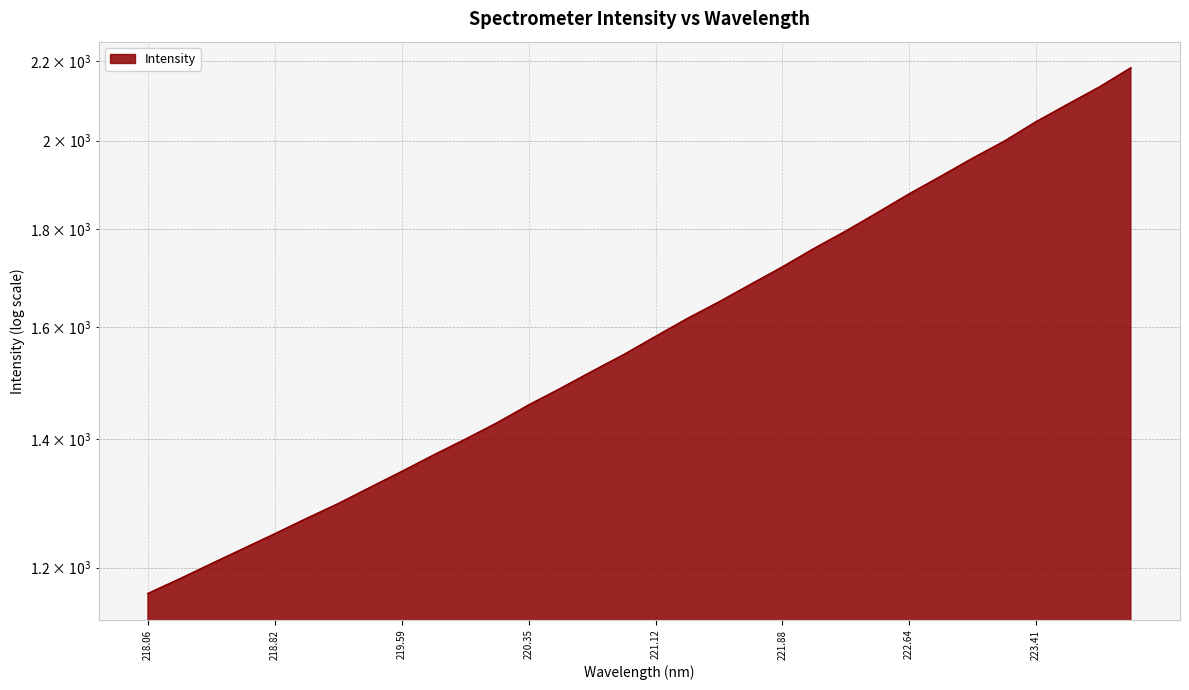

How many lines are shown in the chart?

1